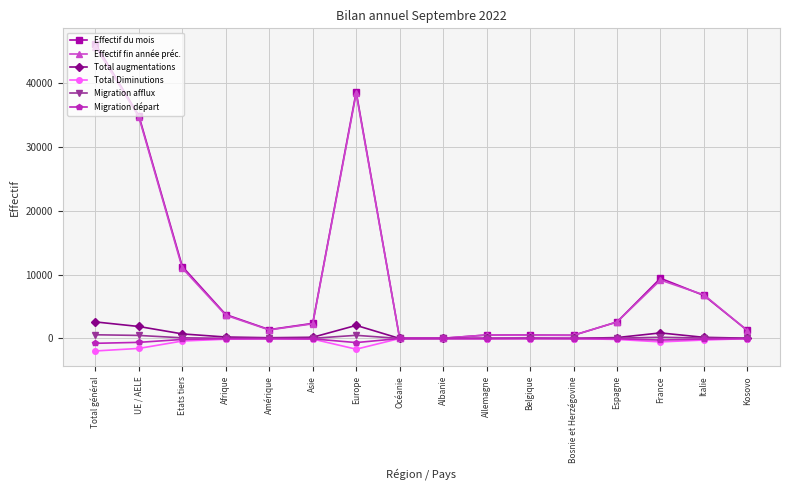

Is it true that Effectif fin année préc. equals 2579 at Espagne?

True